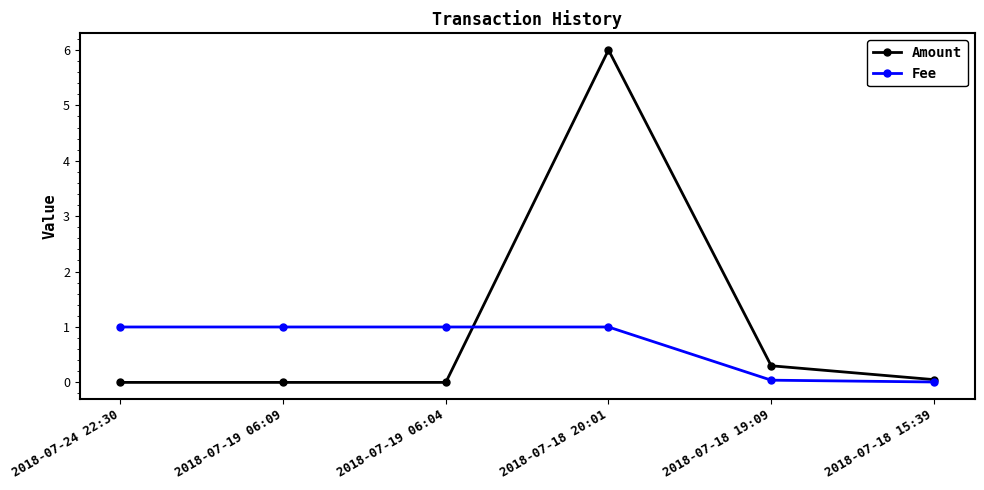

What position from the left is 2018-07-18 19:09?

5